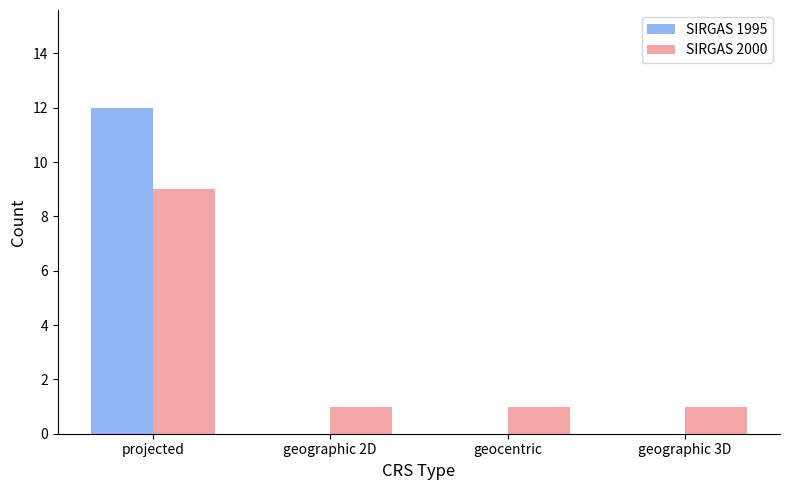

Does the chart contain stacked bars?

No